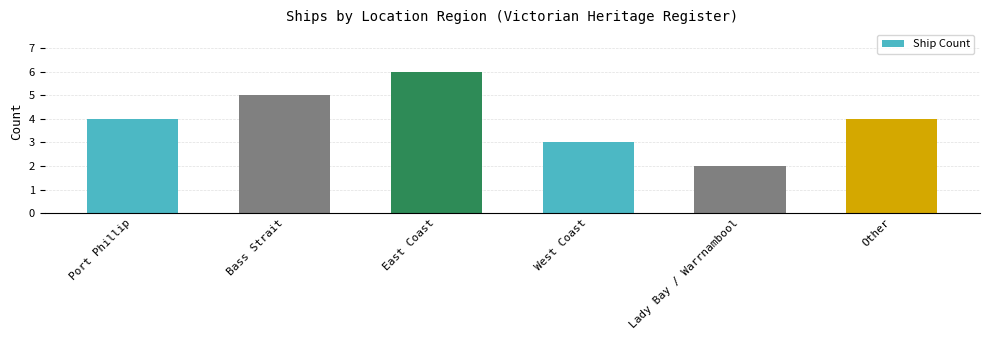

What is the difference between the values at Lady Bay / Warrnambool and East Coast?

4